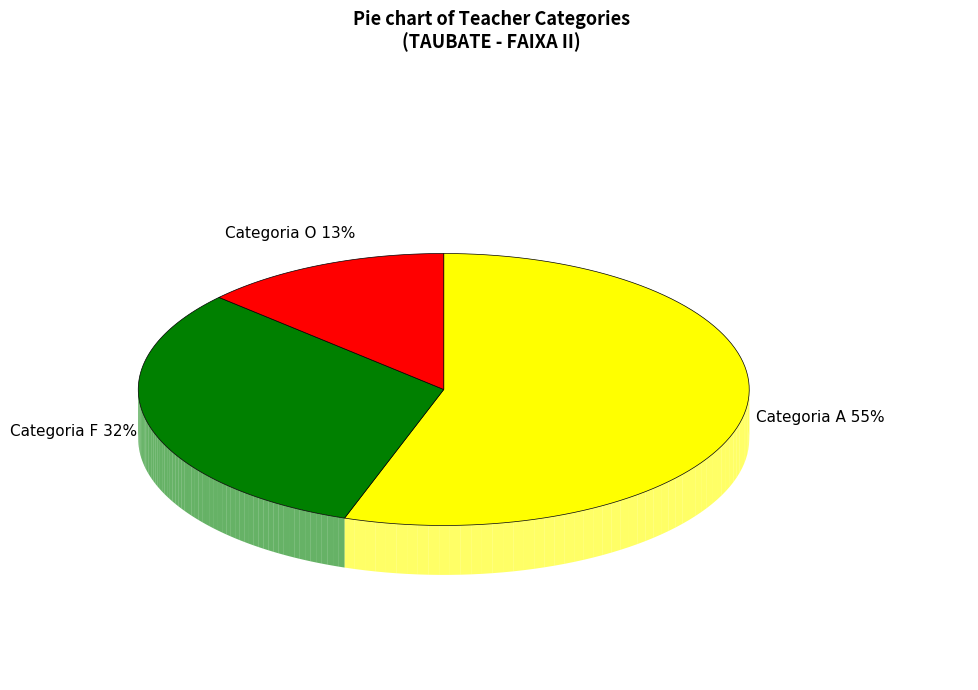

Does Categoria O account for over 50% of the chart?

No